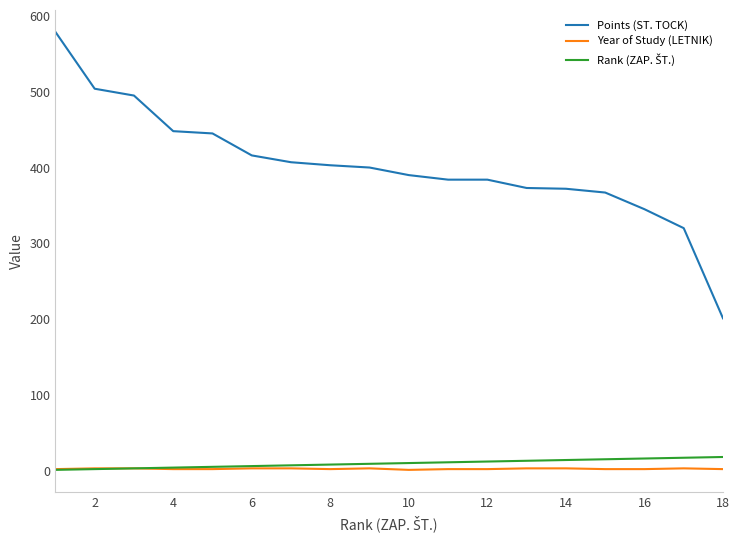

What is the maximum value shown in the chart?

579